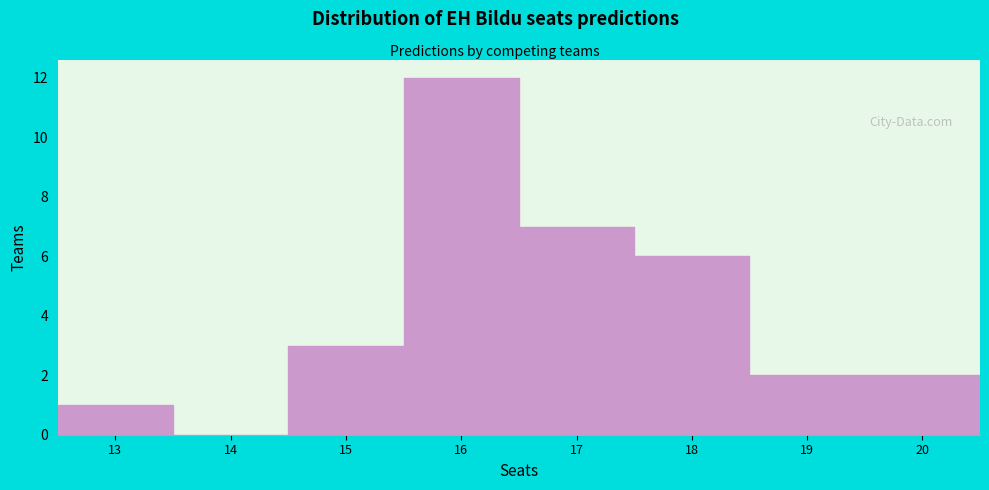

Reading left to right, transcribe this chart: for each bar, give the range it covers on the x-axis and its height. The values are not printed on the chart, so give them approximately, as read against the axis.

12.5 to 13.5: 1
13.5 to 14.5: 0
14.5 to 15.5: 3
15.5 to 16.5: 12
16.5 to 17.5: 7
17.5 to 18.5: 6
18.5 to 19.5: 2
19.5 to 20.5: 2